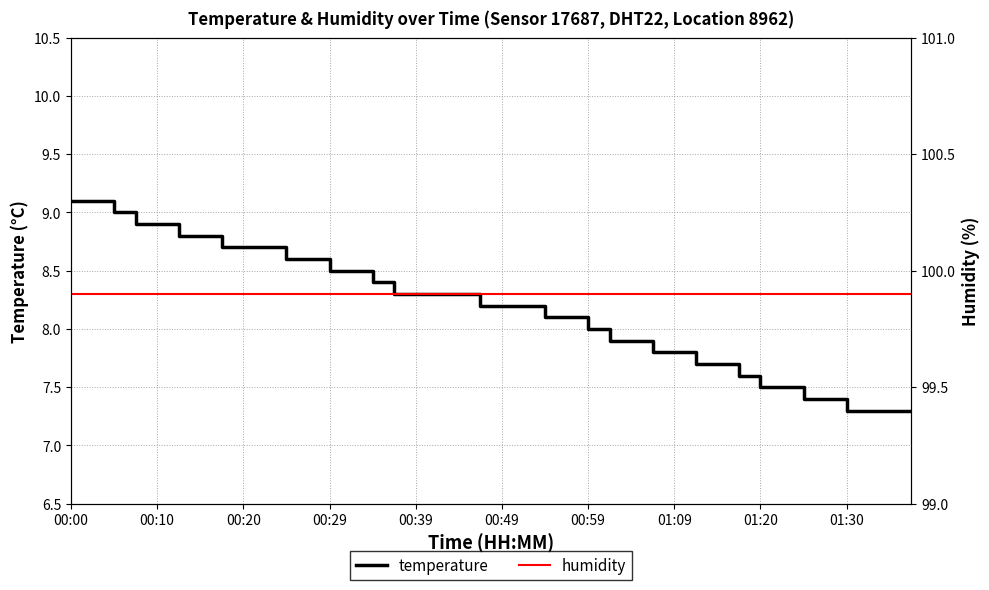

What is the maximum value for temperature?

9.1